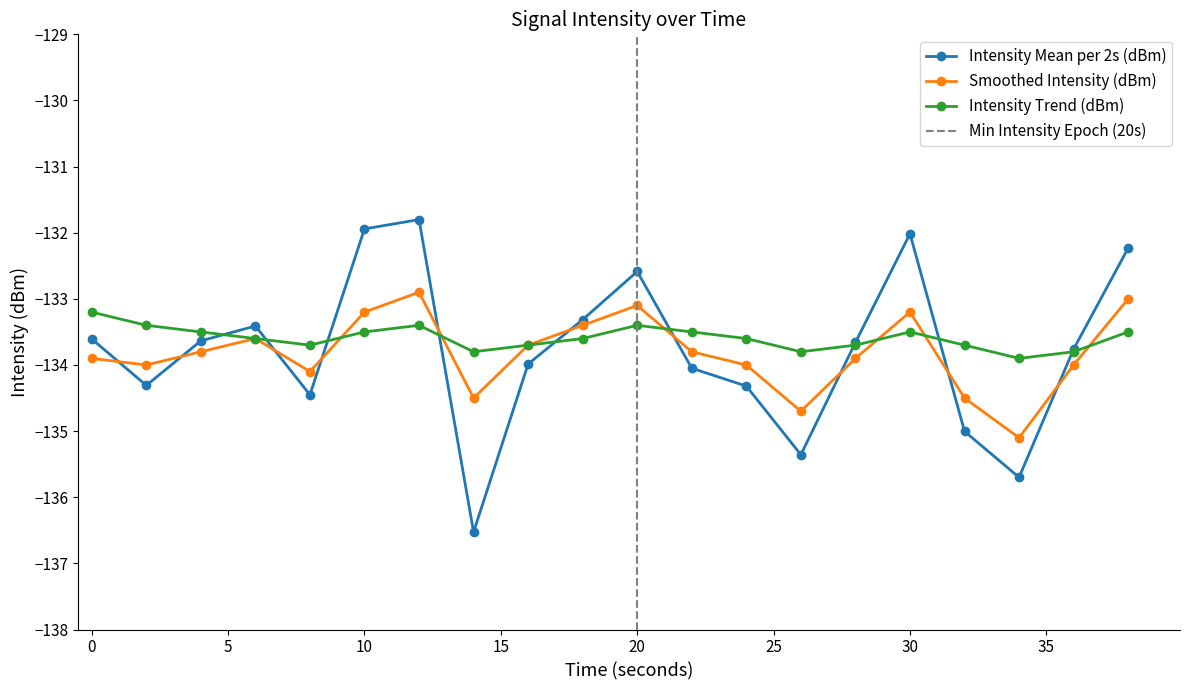

List the labels in order of Intensity Mean per 2s (dBm) value, smallest first.

14, 34, 26, 32, 8, 24, 2, 22, 16, 36, 28, 4, 0, 6, 18, 20, 38, 30, 10, 12